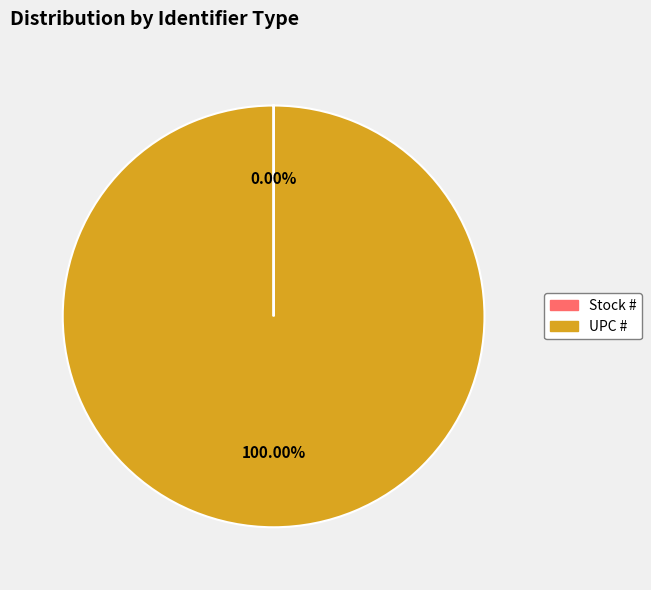

Which slice is the largest?

UPC #